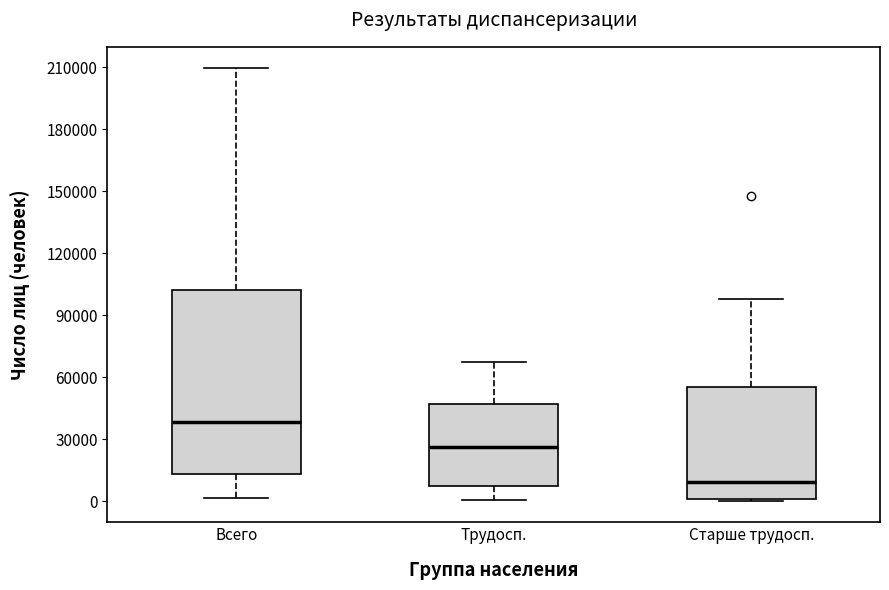

Which box's median line is the highest?

Всего